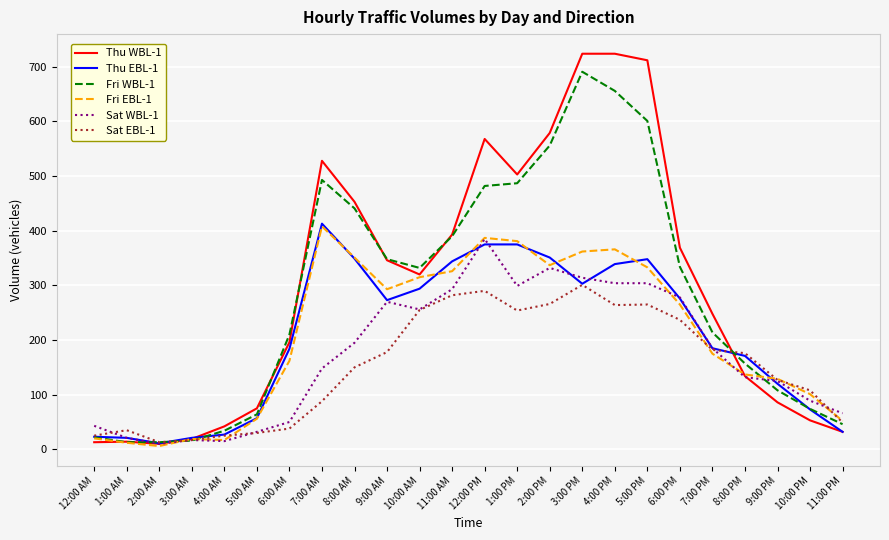

The value of Fri EBL-1 at 5:00 PM is 333. True or false?

True